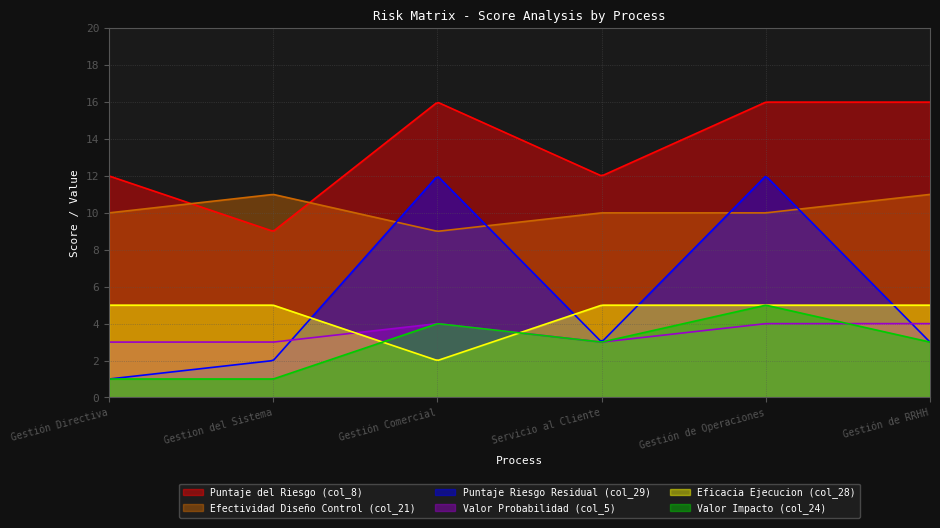

Which category has the highest value across all series?

Gestión Comercial